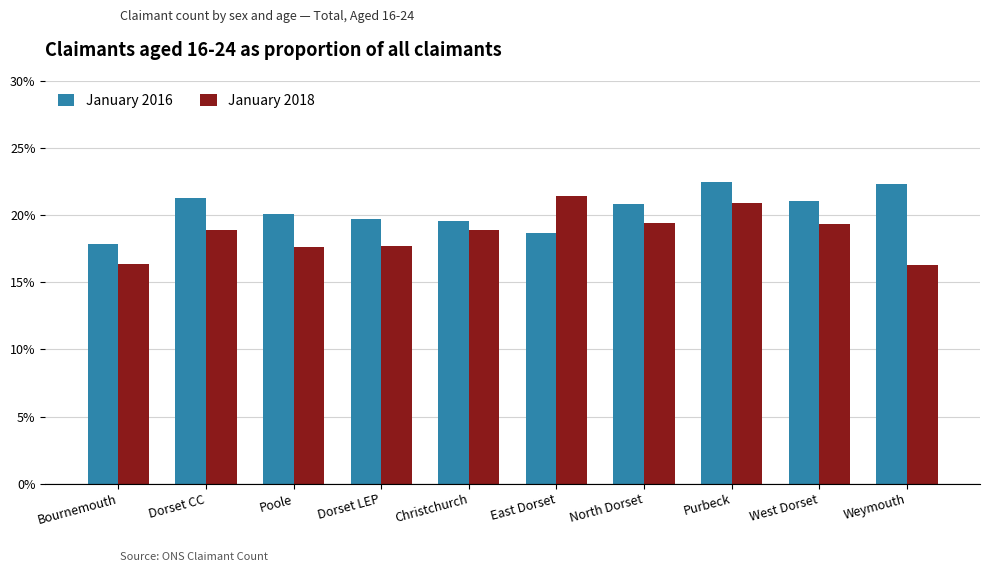

What is the difference between the highest and lowest values at North Dorset?

1.4